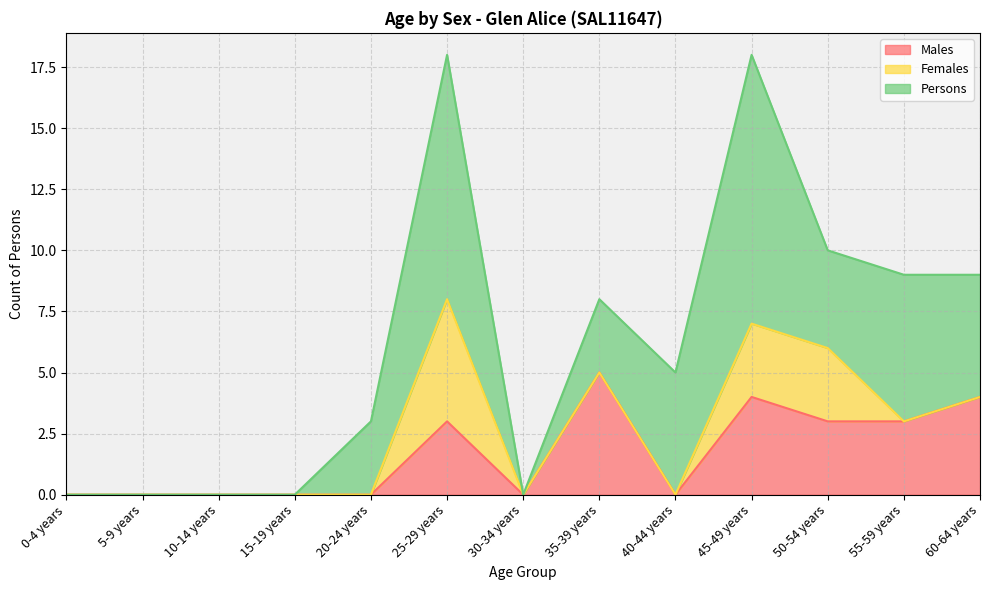

Reading left to right, transcribe all the data shown in this chart.

Males: 0	0	0	0	0	3	0	5	0	4	3	3	4
Females: 0	0	0	0	0	5	0	0	0	3	3	0	0
Persons: 0	0	0	0	3	10	0	3	5	11	4	6	5